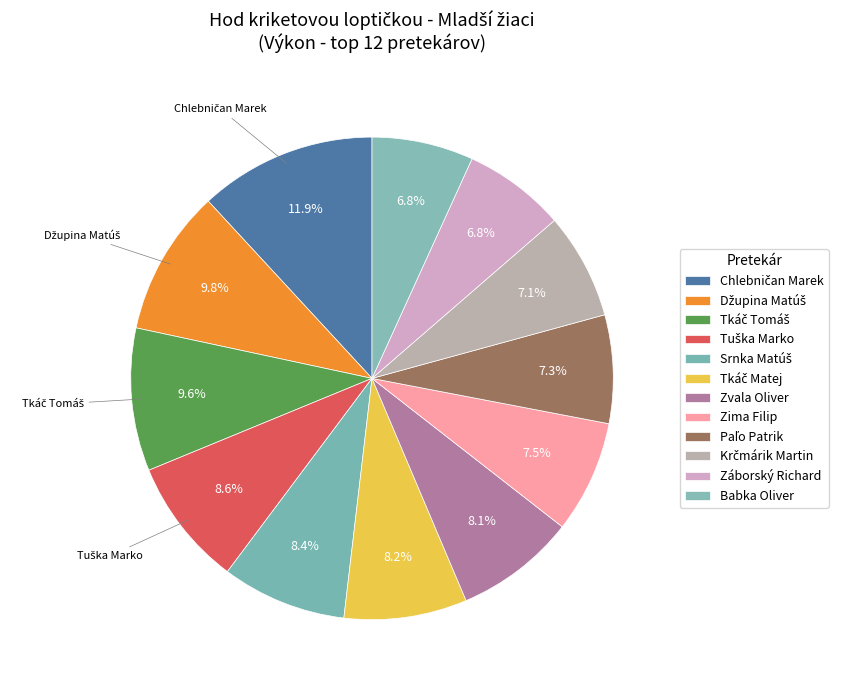

Count the number of slices in the pie.

12